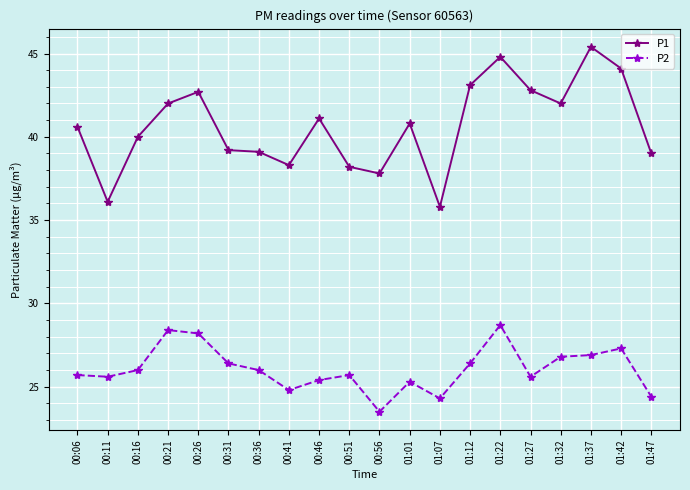

List the series in order of their peak value, highest first.

P1, P2